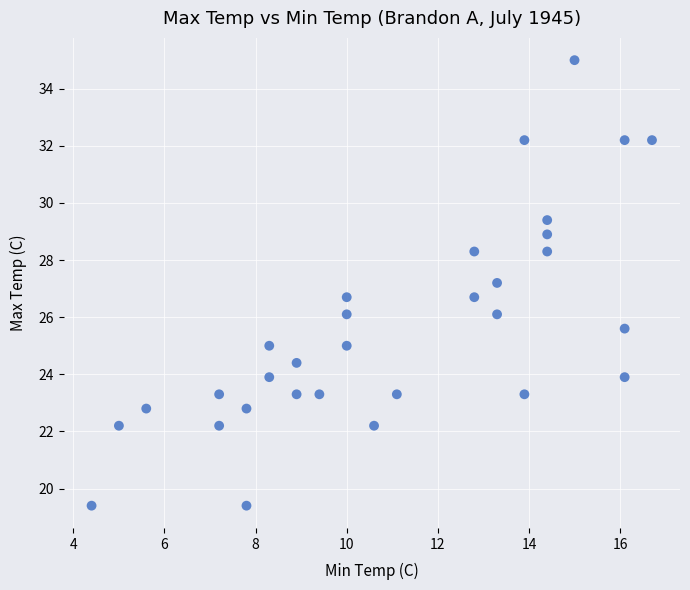

What is the range of X values (max minus min)?

12.3